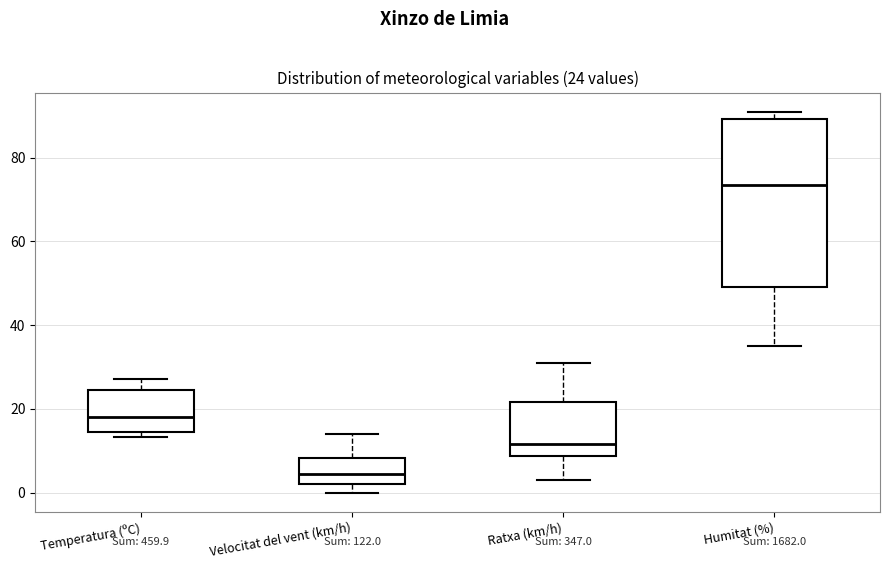

Comparing the boxes themselves (not the whiskers), which one is the tallest?

Humitat (%)